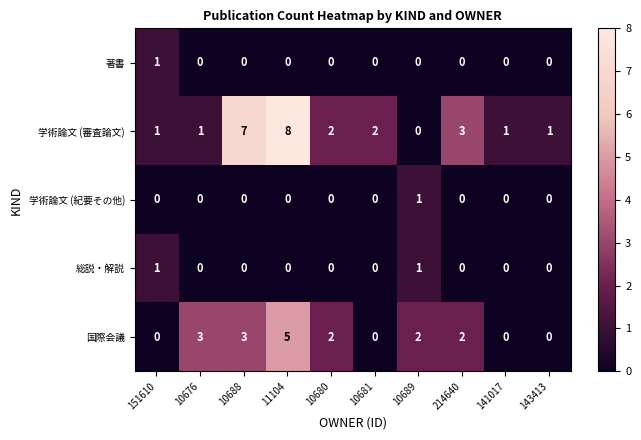

At which category is the sum across all series the highest?

11104